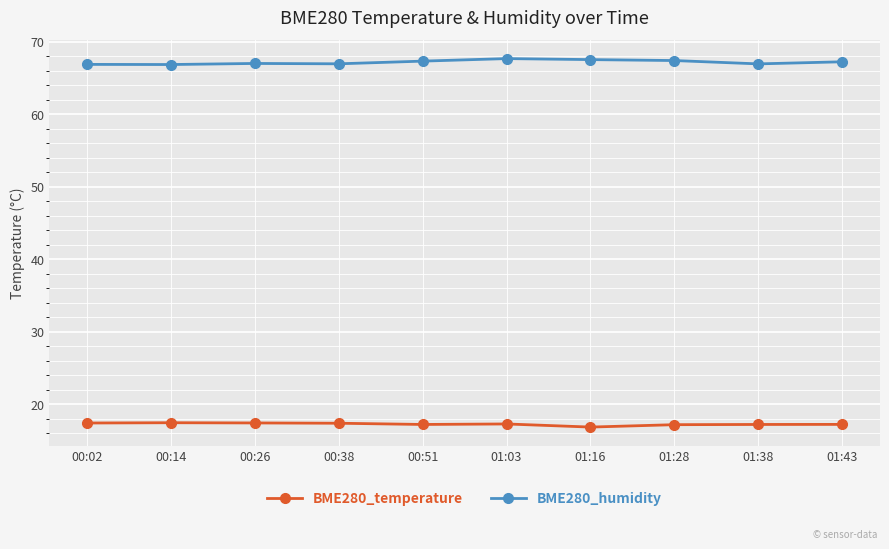

True or false: BME280_humidity has a value of 115.1 at 00:51.

False